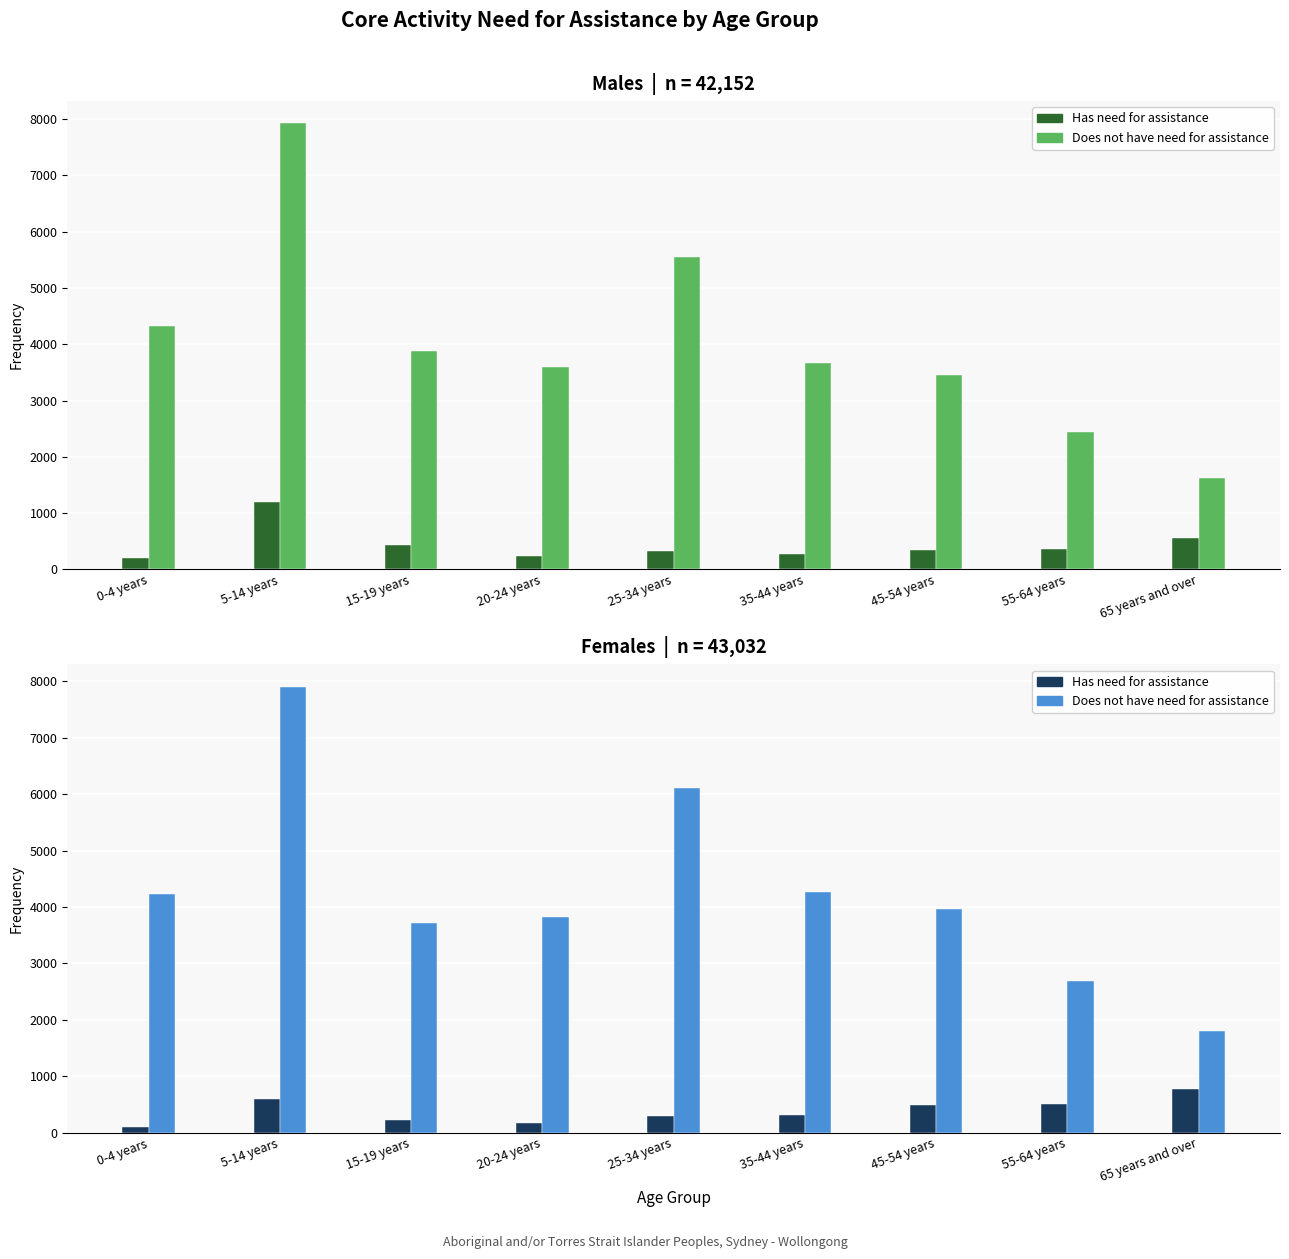

What is the sum of all Does not have need - Females values?

38504